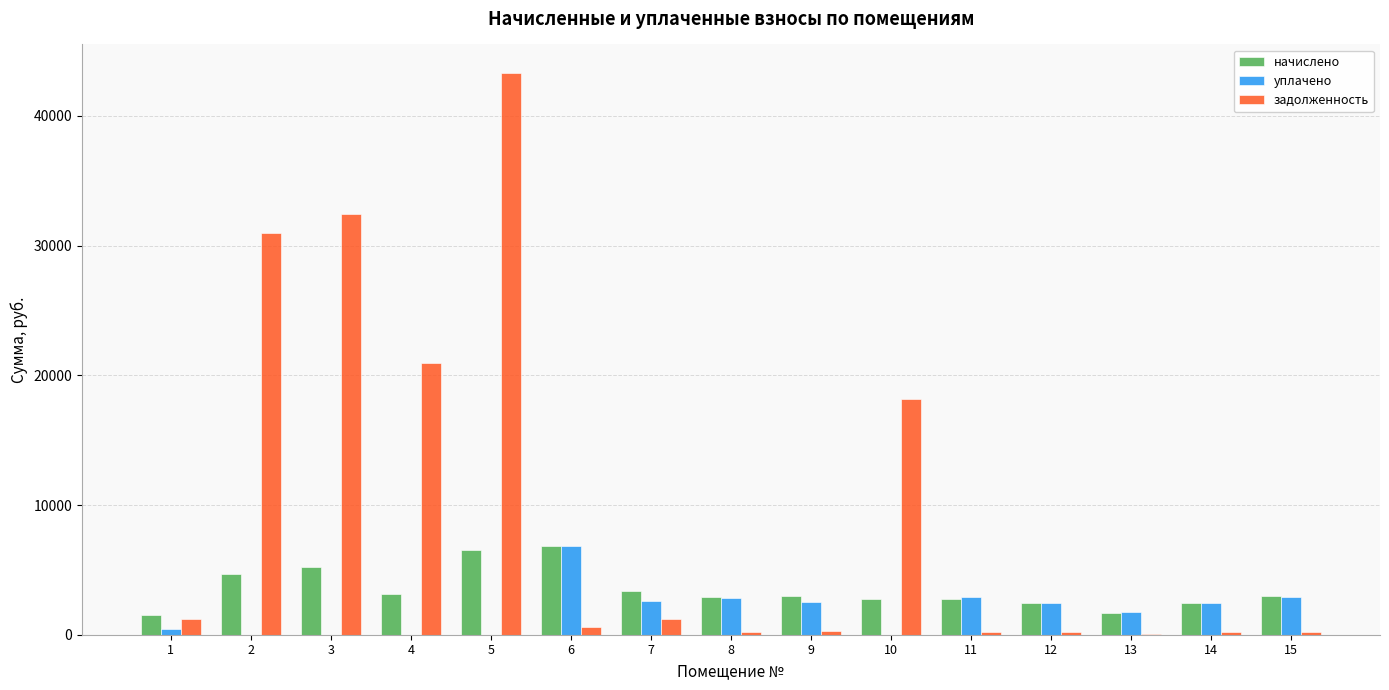

How many groups of bars are there?

15